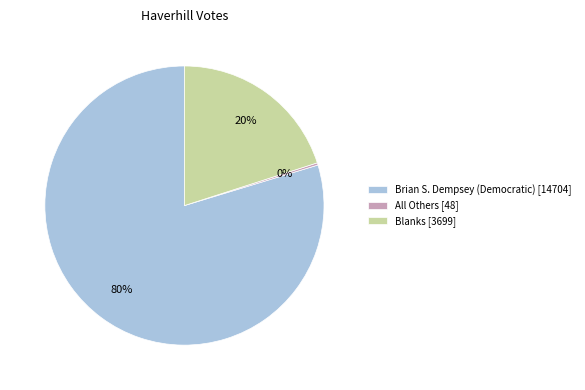

True or false: Blanks accounts for 6% of the total.

False